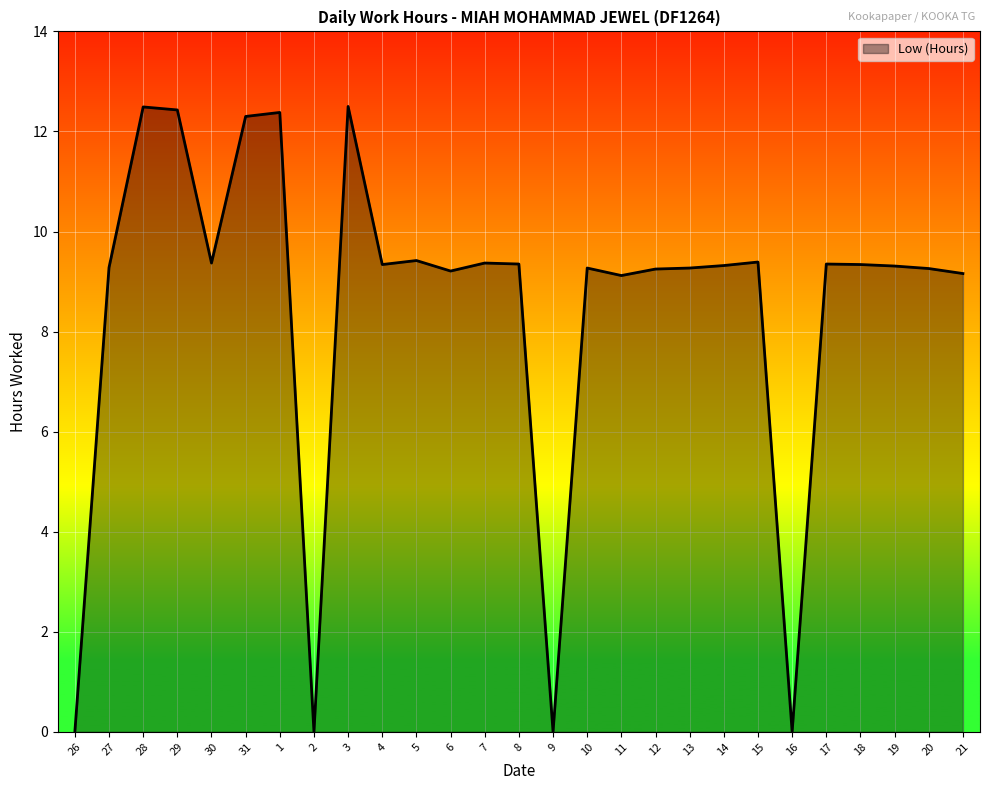

The value at 3 is 12.5. True or false?

True